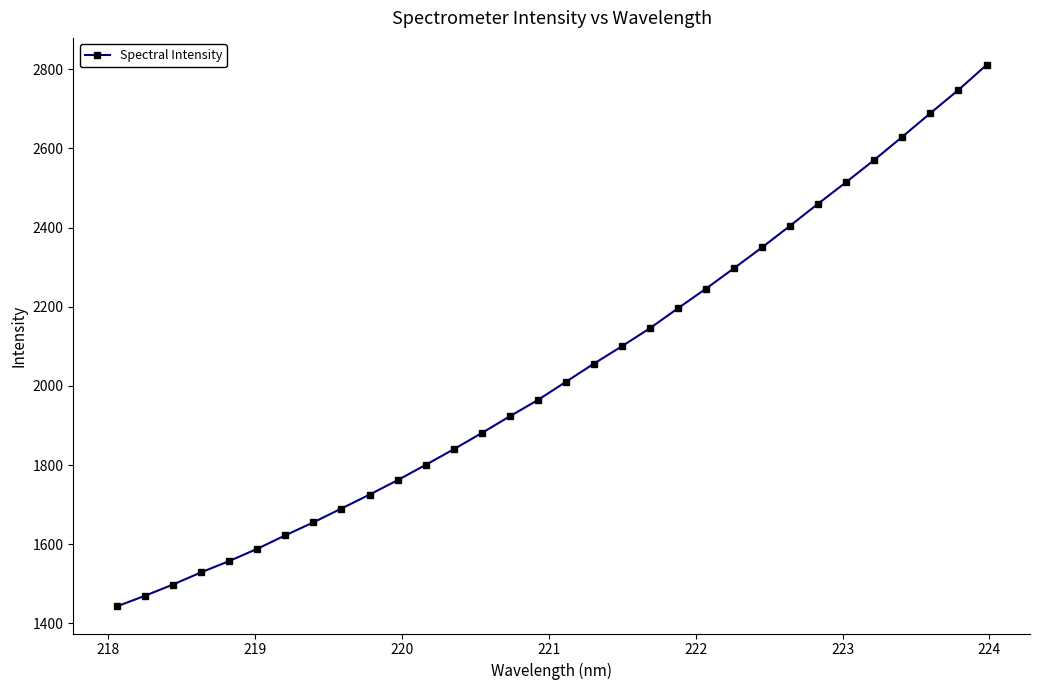

What is the smallest value displayed?

1442.9